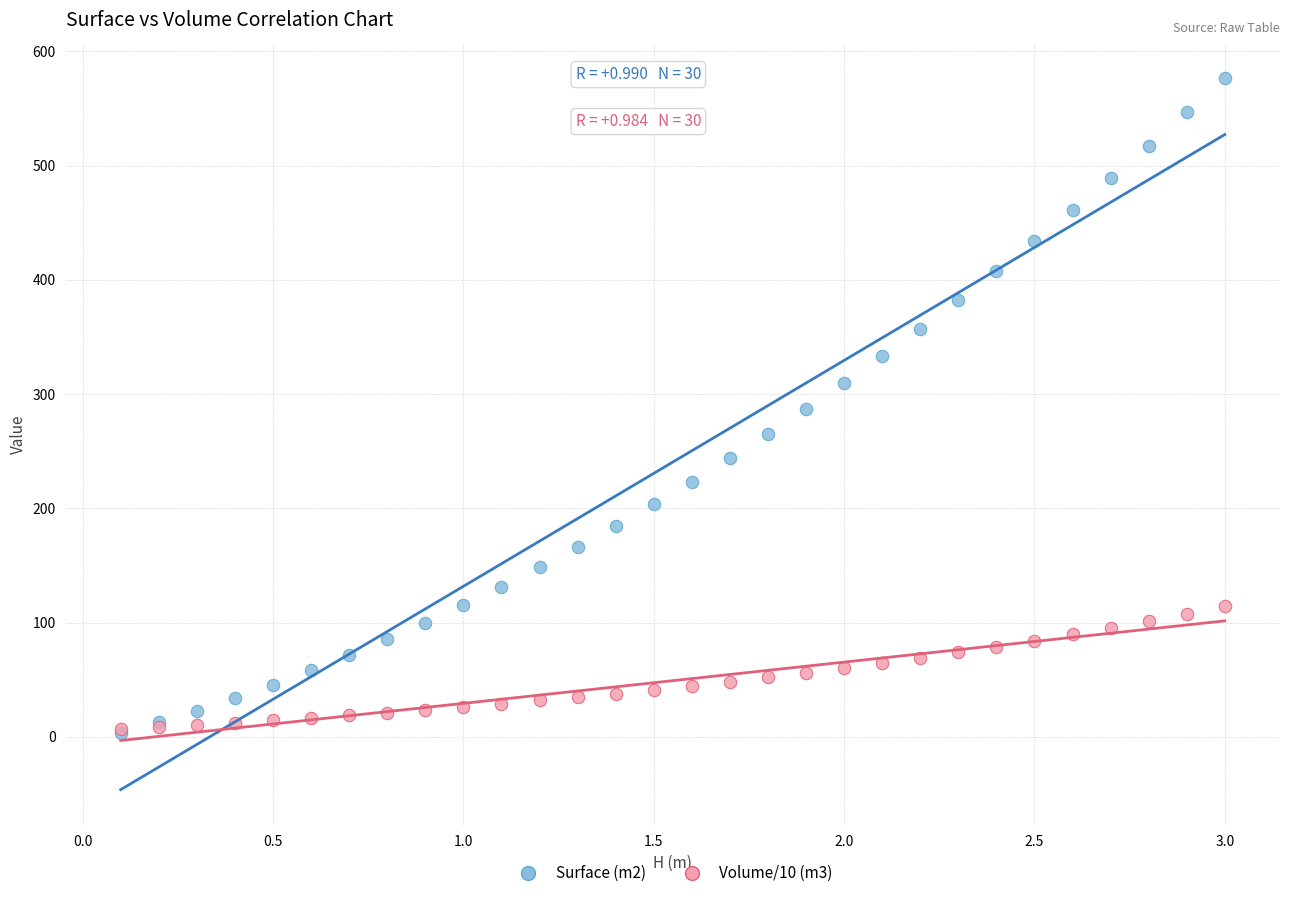

What are all the series names shown in the legend?

Surface (m2), Volume/10 (m3)